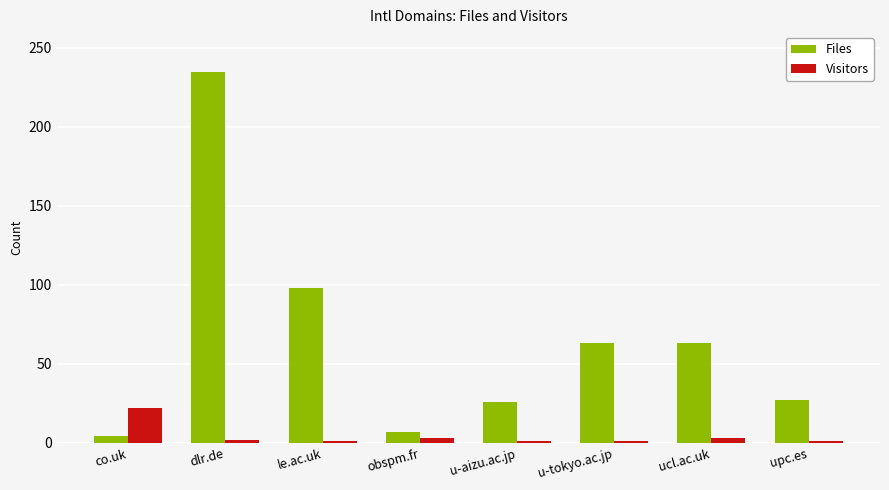

How many bars are there in each group?

2